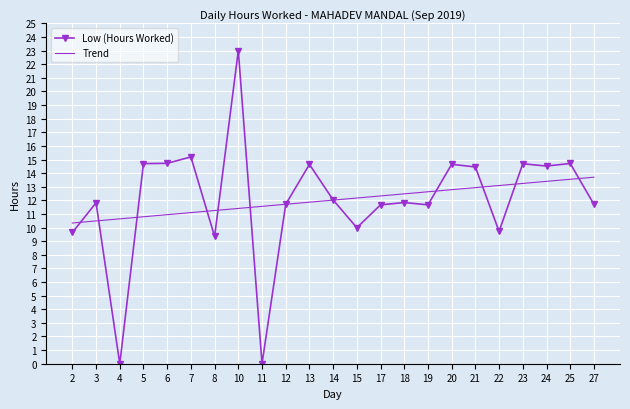

List the series in order of their peak value, highest first.

Low (Hours Worked), Trend